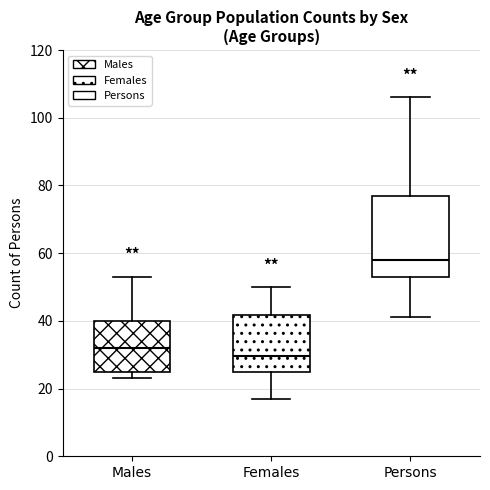

Reading left to right, read every box against the y-axis: the position of its median line, the range the box covers, and the ends of its whiskers. The values are not printed on the chart, so give them approximately, as read against the axis.

Males: median 32, box 24 to 40, whiskers 24 (just below the box's lower edge) to 54
Females: median 30, box 26 to 42, whiskers 18 to 50
Persons: median 58, box 54 to 76, whiskers 42 to 106